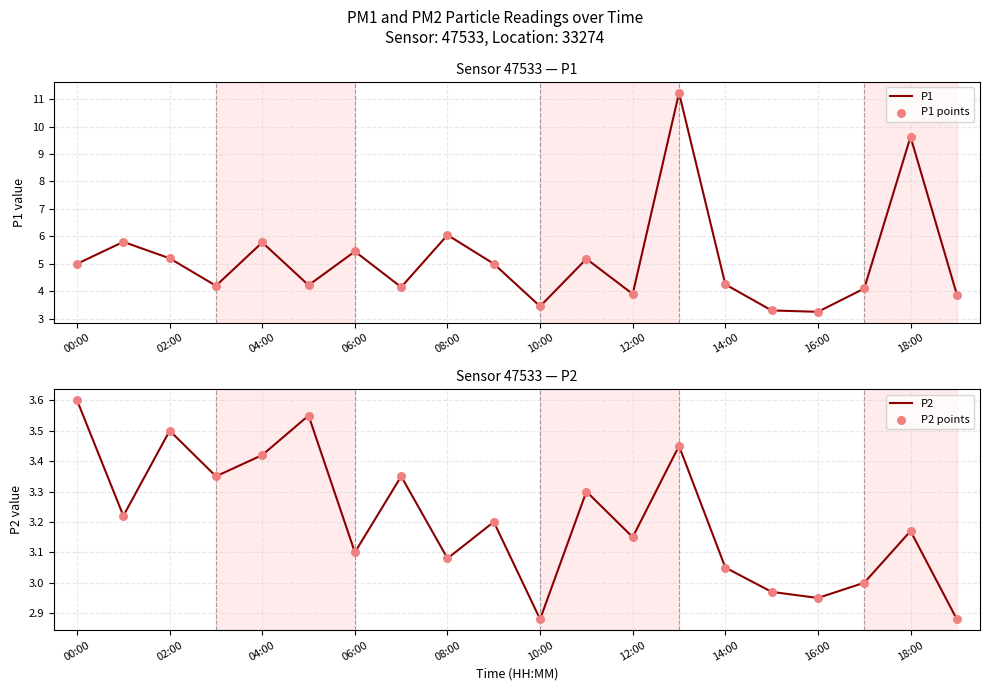

Where is P1 nearest to the value 7?

08:00